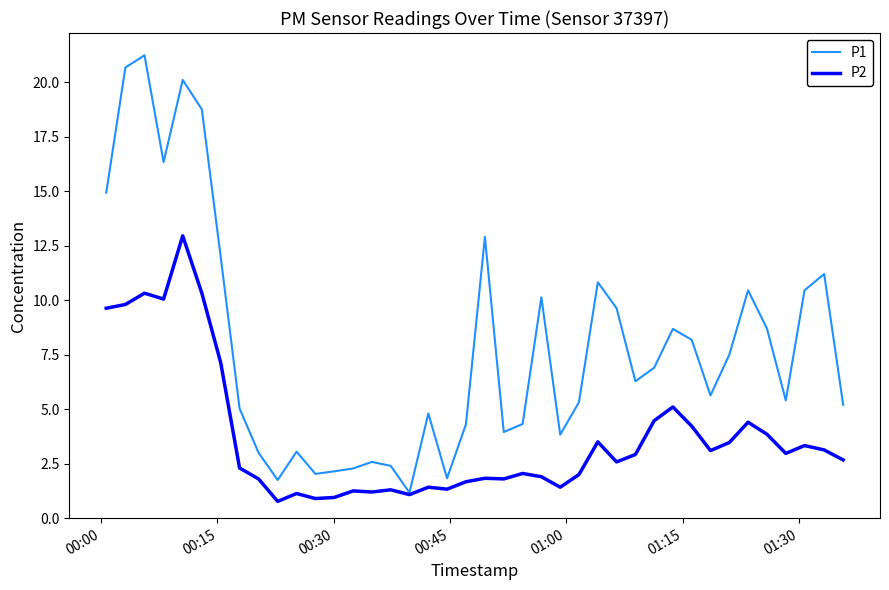

Rank the series by their average value, from lowest to highest.

P2, P1